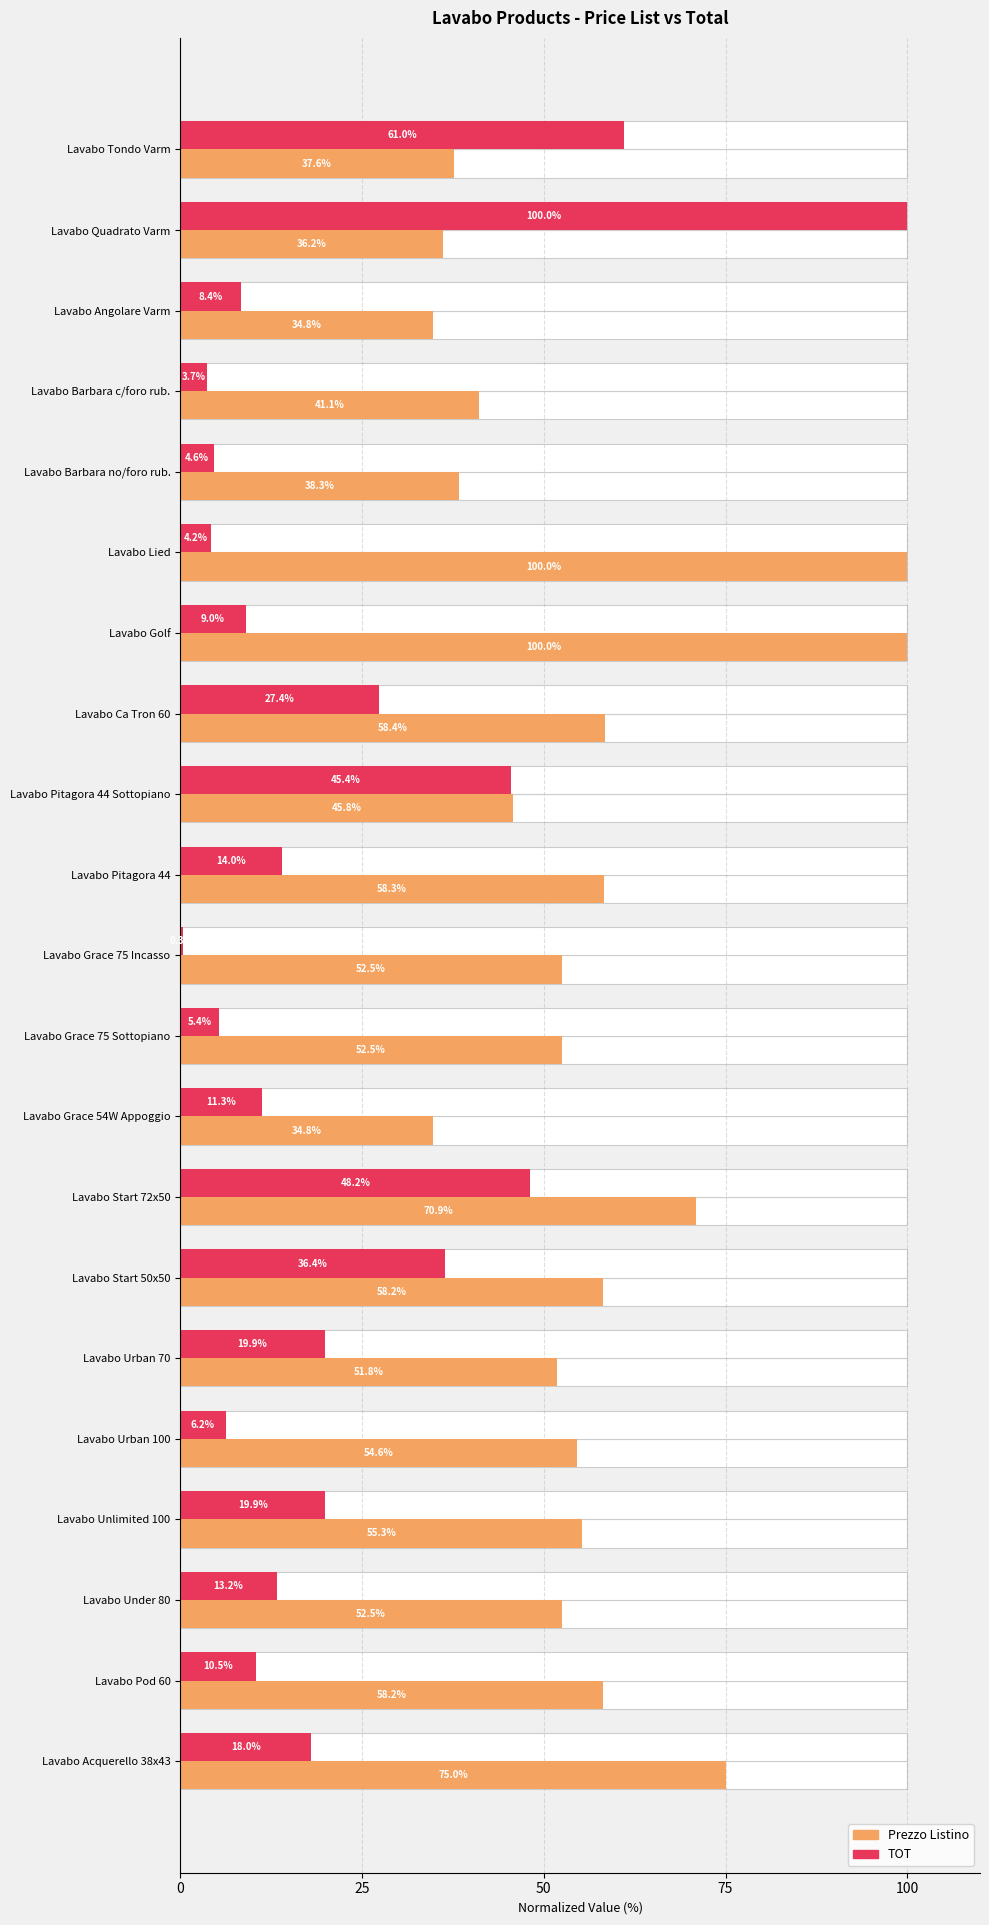

Which series changed the most between Lavabo Pod 60 and Lavabo Acquerello 38x43?

Prezzo Listino